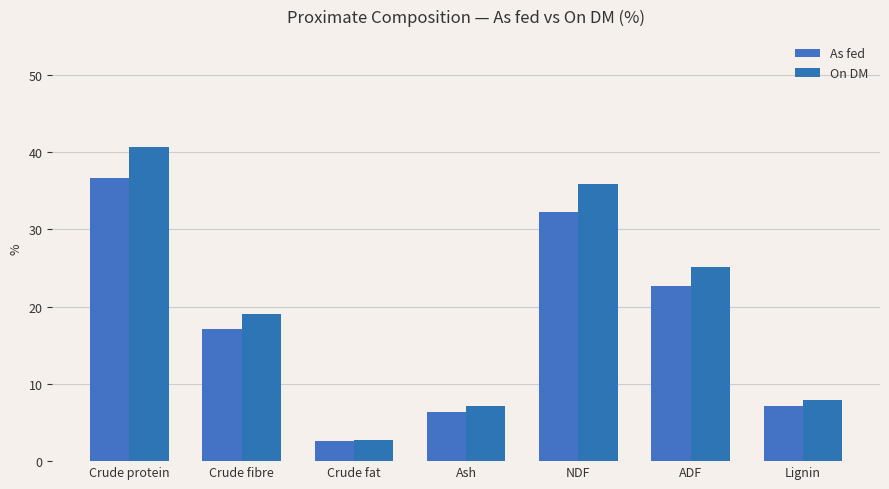

What is the value of the On DM bar at the 4th from the left?

7.1